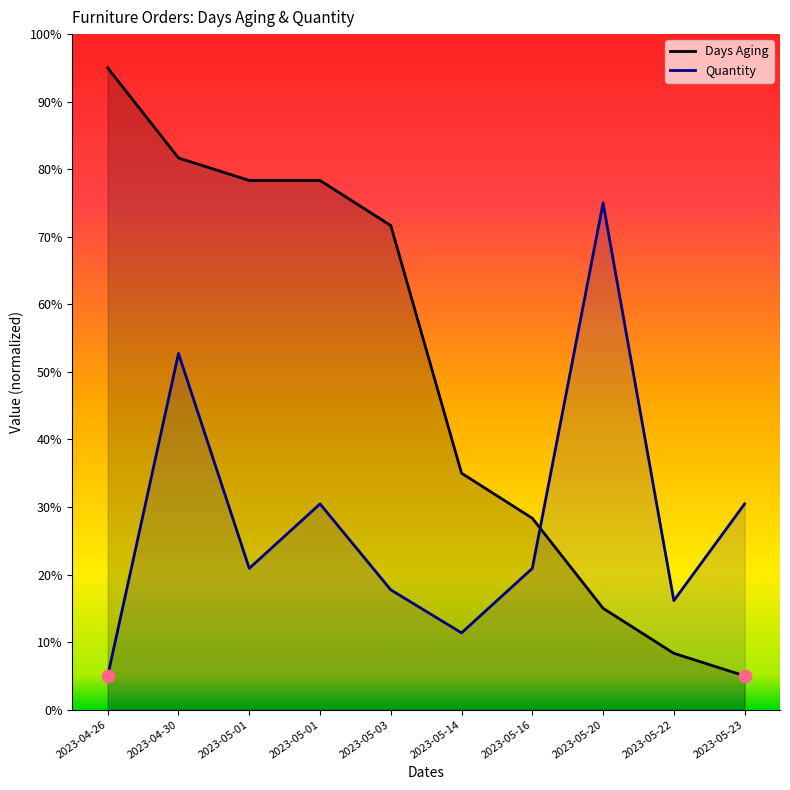

At which category is the sum across all series the highest?

2023-04-30